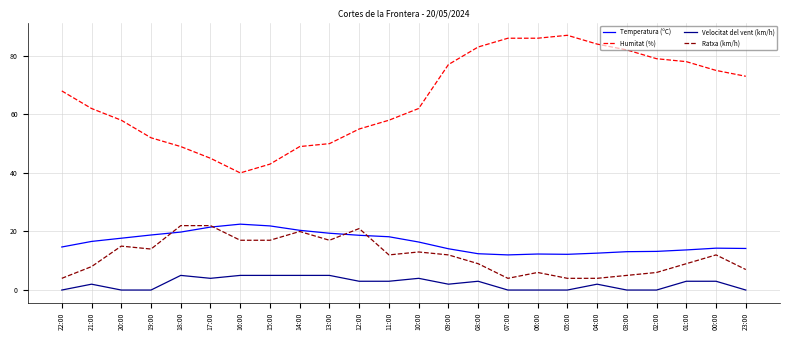

True or false: Humitat (%) has a value of 18.7 at 23:00.

False